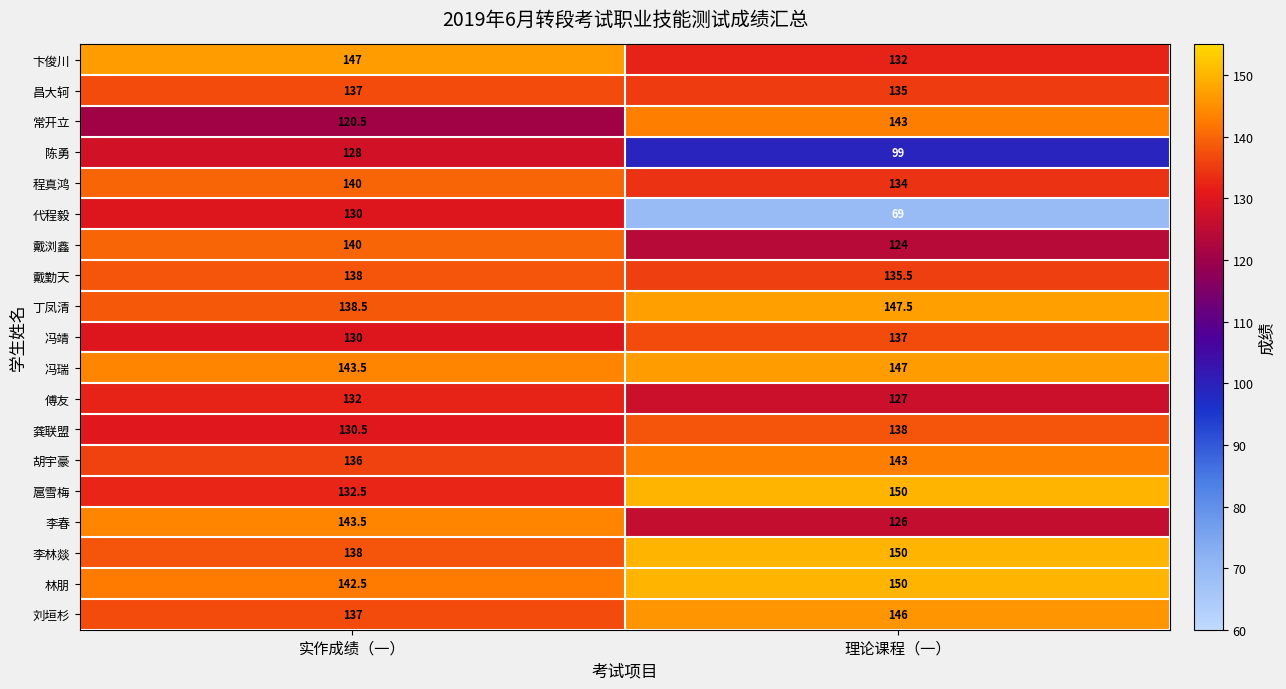

Which category has the lowest value across all series?

理论课程（一）